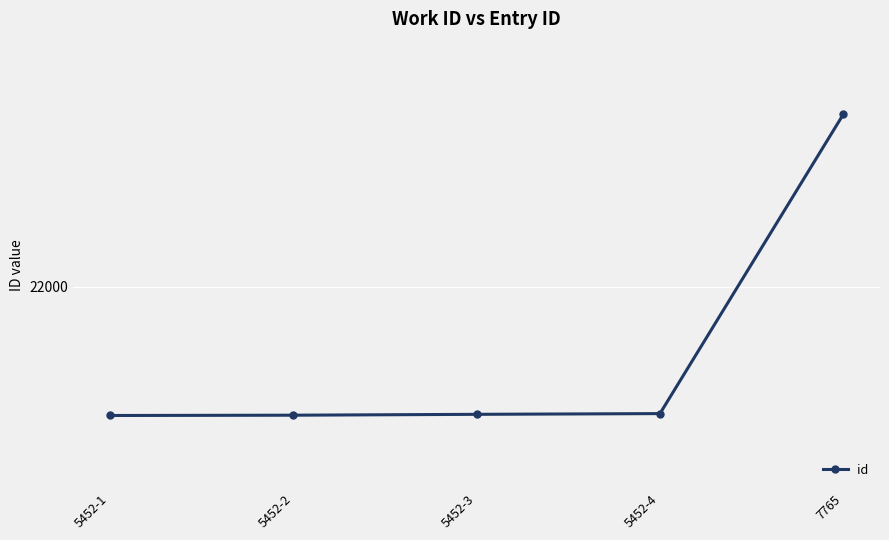

What is the change in value from 5452-2 to 5452-3?

+6